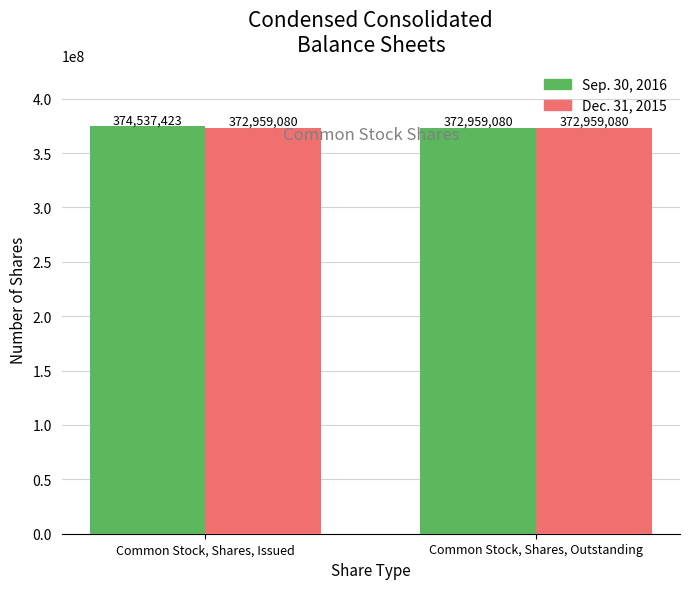

What is the value of the Dec. 31, 2015 bar at the 1st from the left?

372959080